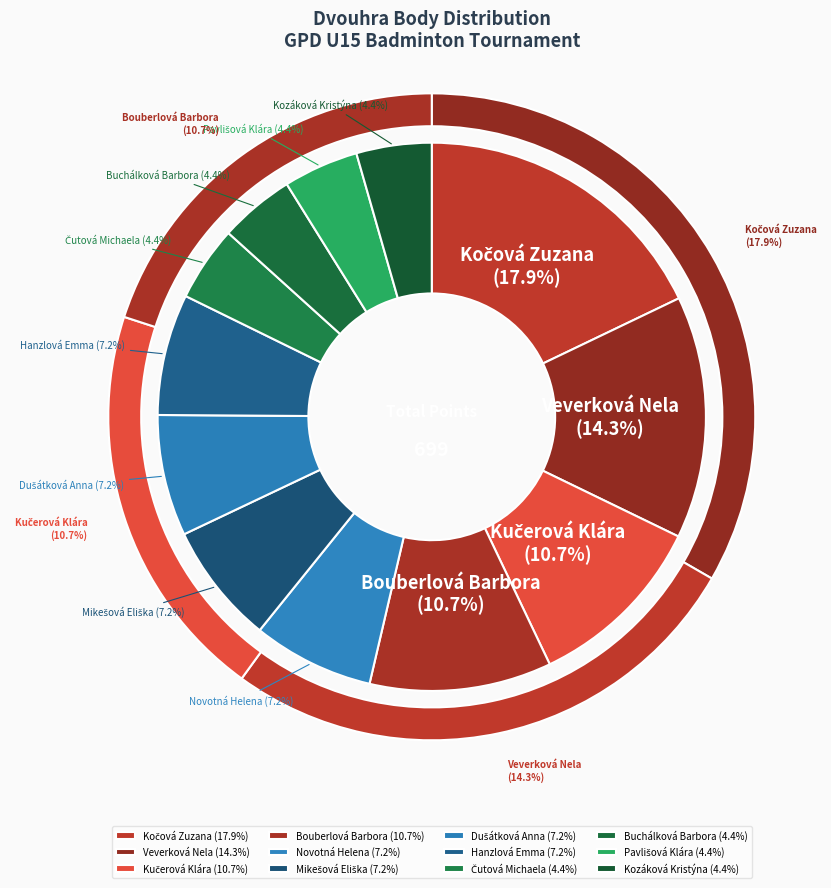

Count the number of slices in the pie.

12